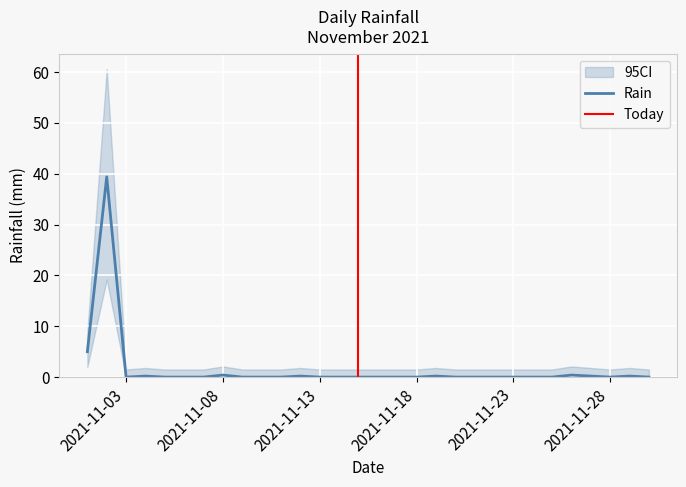

The value at 2021-11-23 is 0.0. True or false?

True